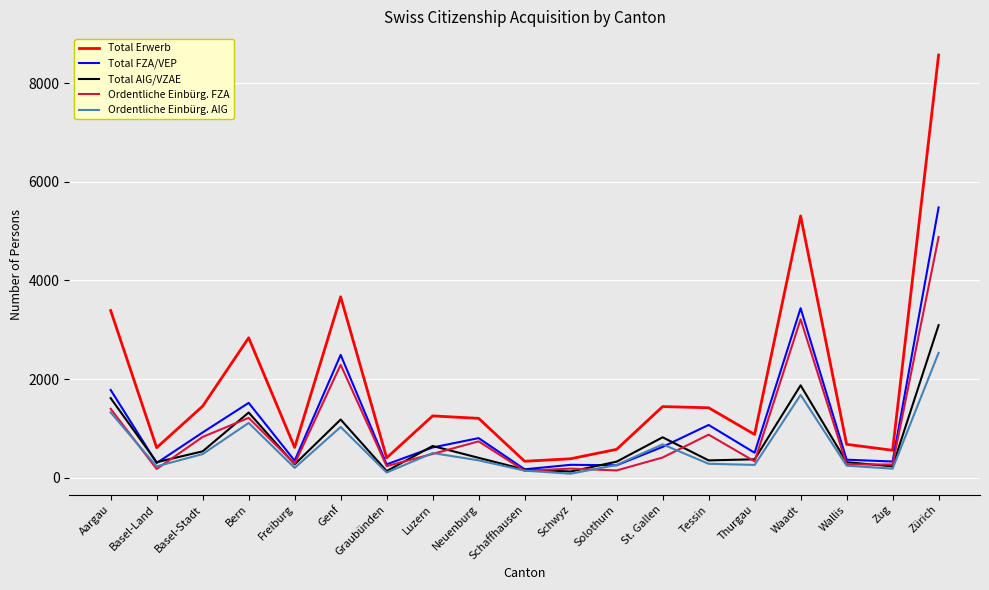

What is the maximum value for Ordentliche Einbürg. AIG?

2532